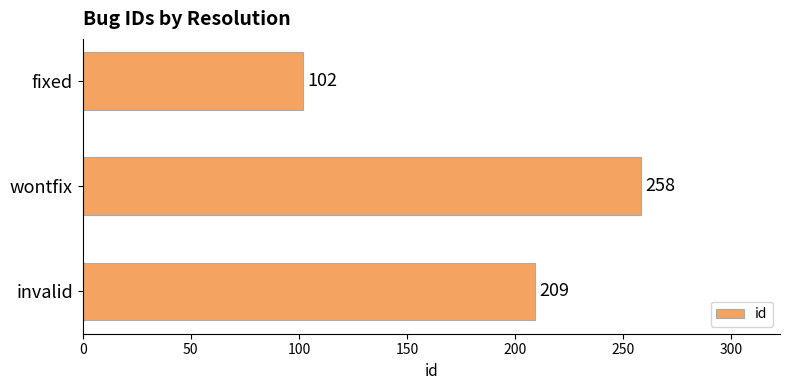

Which label corresponds to the smallest value in the chart?

fixed